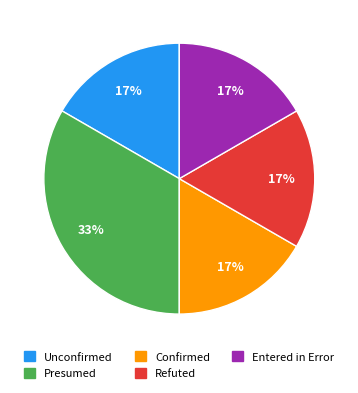

What is the ratio of the value at Unconfirmed to the value at Refuted?

1.0